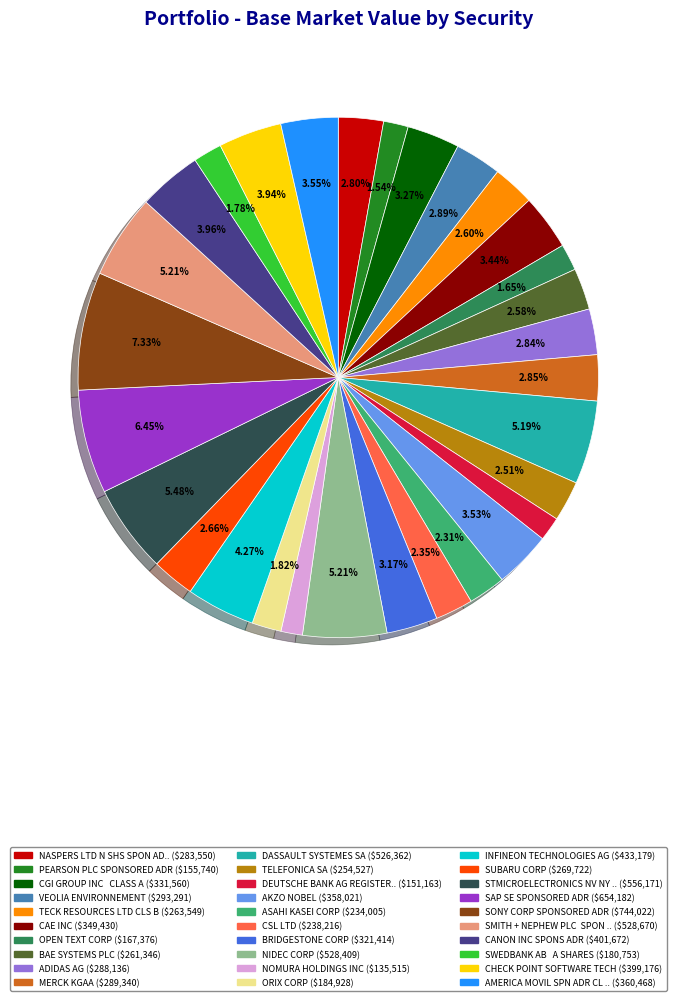

Does any single category account for the majority?

No